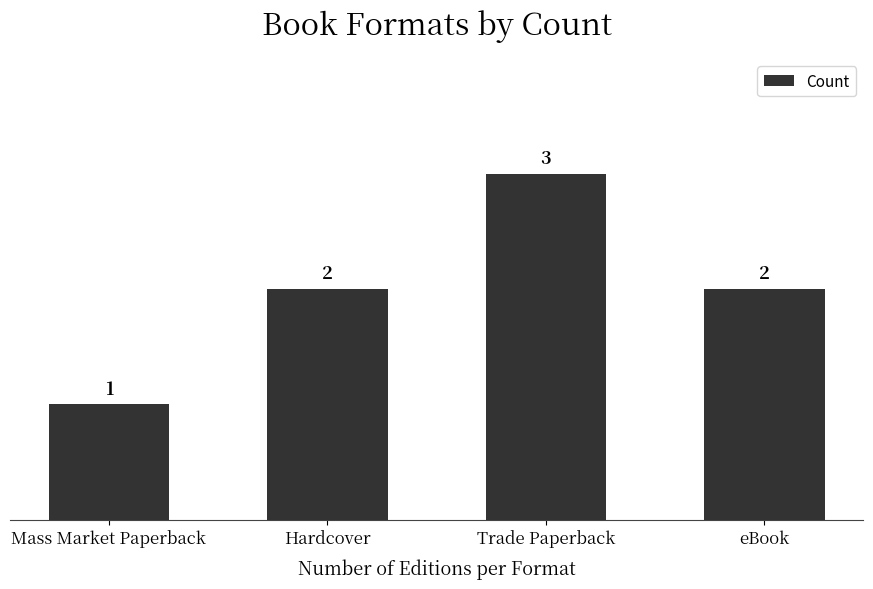

Count the values in the range 2 to 3.

3